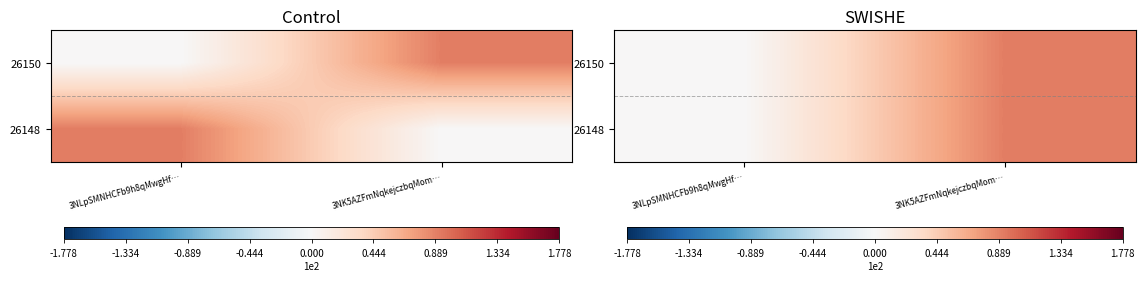

At which label does 26148 reach its minimum?

3NLpSMNHCFb9h8qMwgHf…